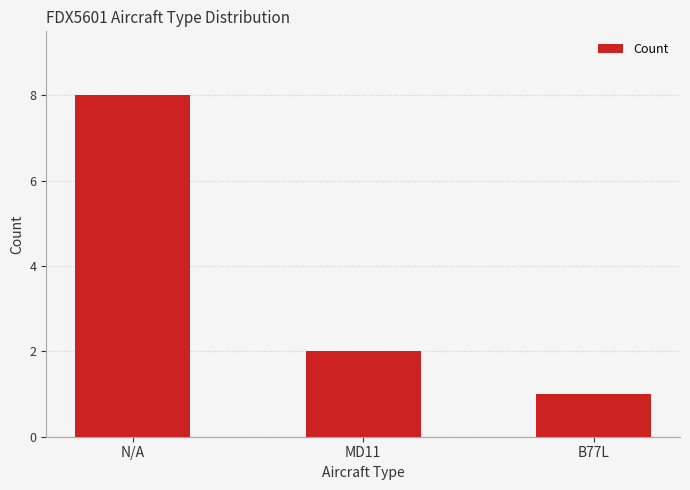

List the labels in order of value, largest first.

N/A, MD11, B77L